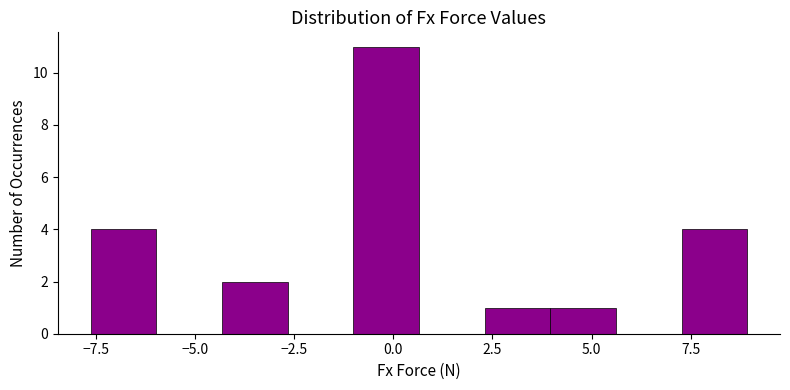

Read against the x-axis, roughly where is the centre of the tallest bar?

0.0